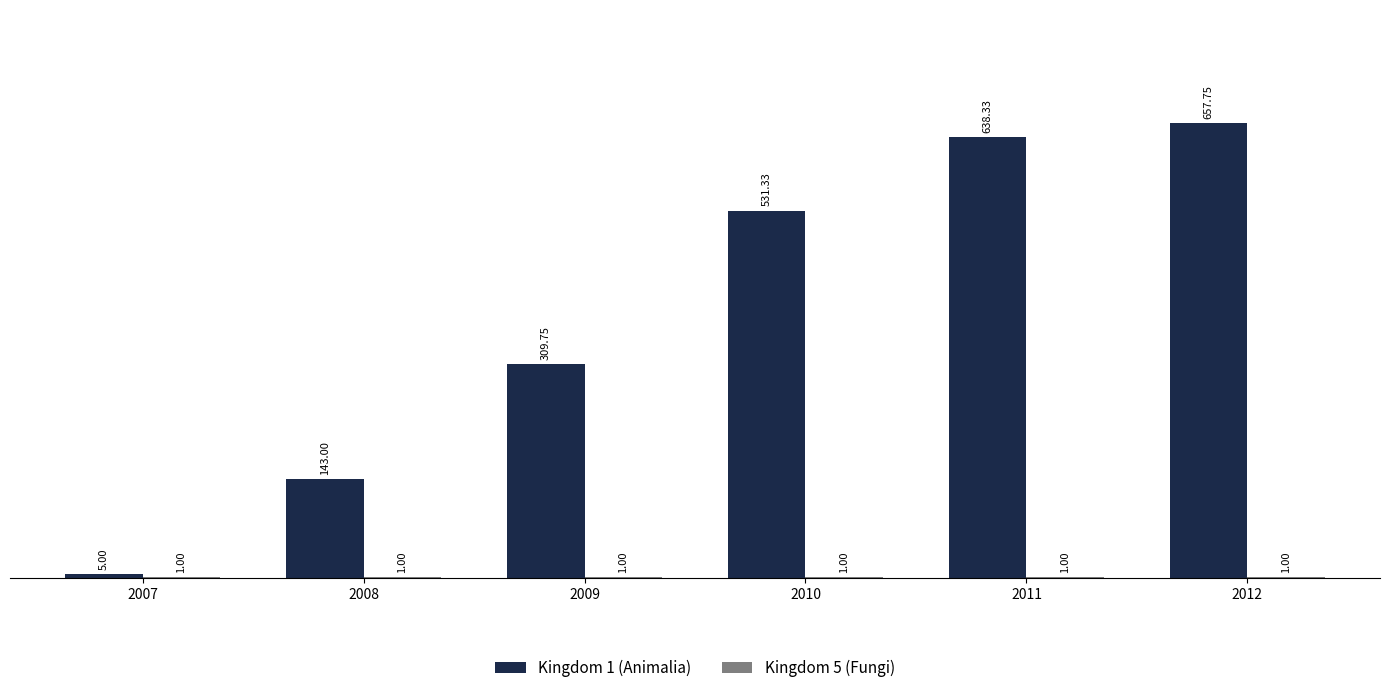

What is the sum of all Kingdom 1 (Animalia) values?

2285.2